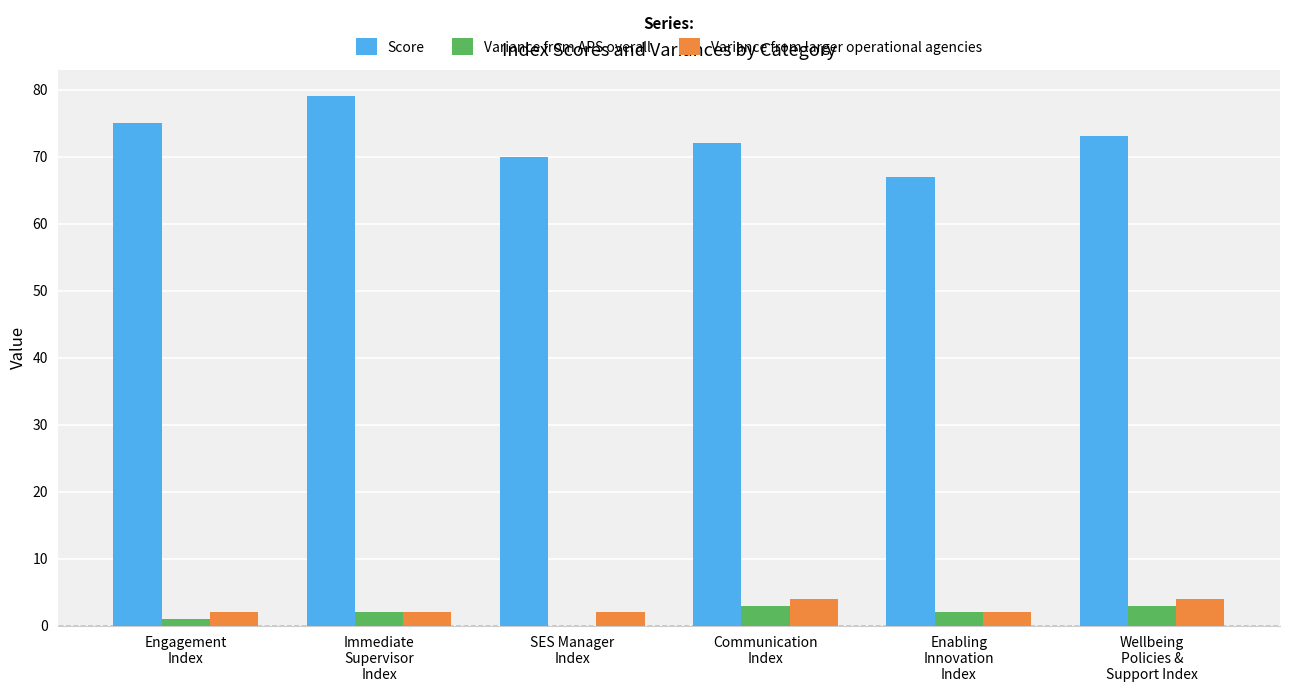

Reading right to left, extract all data points from this chart.

Score: Wellbeing
Policies &
Support Index=73	Enabling
Innovation
Index=67	Communication
Index=72	SES Manager
Index=70	Immediate
Supervisor
Index=79	Engagement
Index=75
Variance from APS overall: Wellbeing
Policies &
Support Index=3	Enabling
Innovation
Index=2	Communication
Index=3	SES Manager
Index=0	Immediate
Supervisor
Index=2	Engagement
Index=1
Variance from larger operational agencies: Wellbeing
Policies &
Support Index=4	Enabling
Innovation
Index=2	Communication
Index=4	SES Manager
Index=2	Immediate
Supervisor
Index=2	Engagement
Index=2